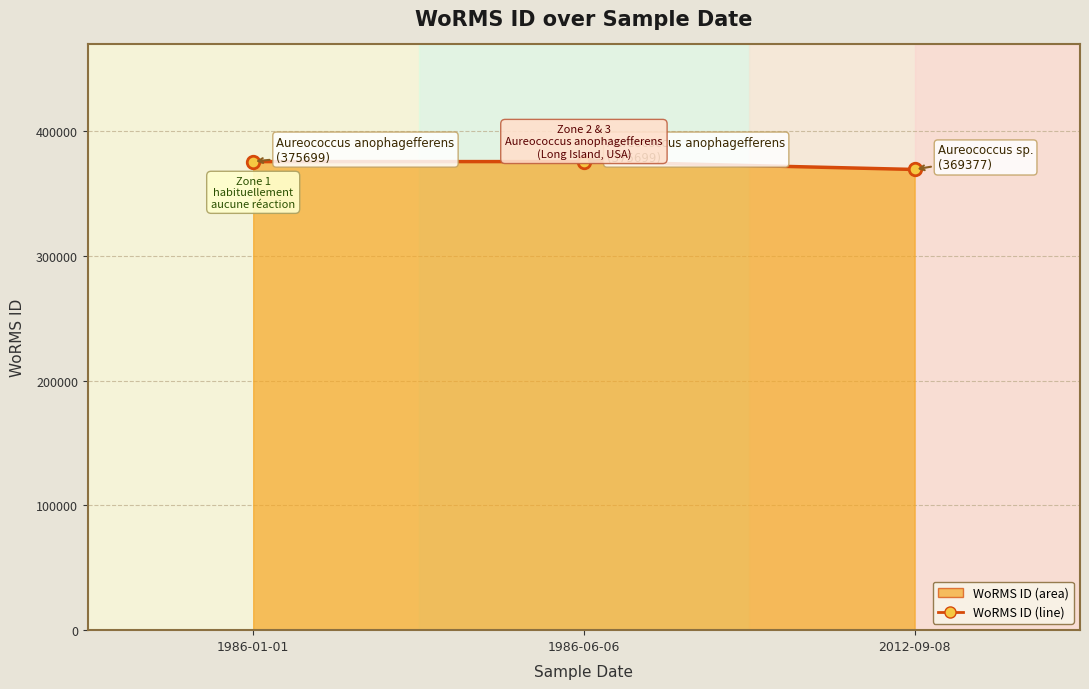

True or false: the data shows 561604 at 2012-09-08.

False